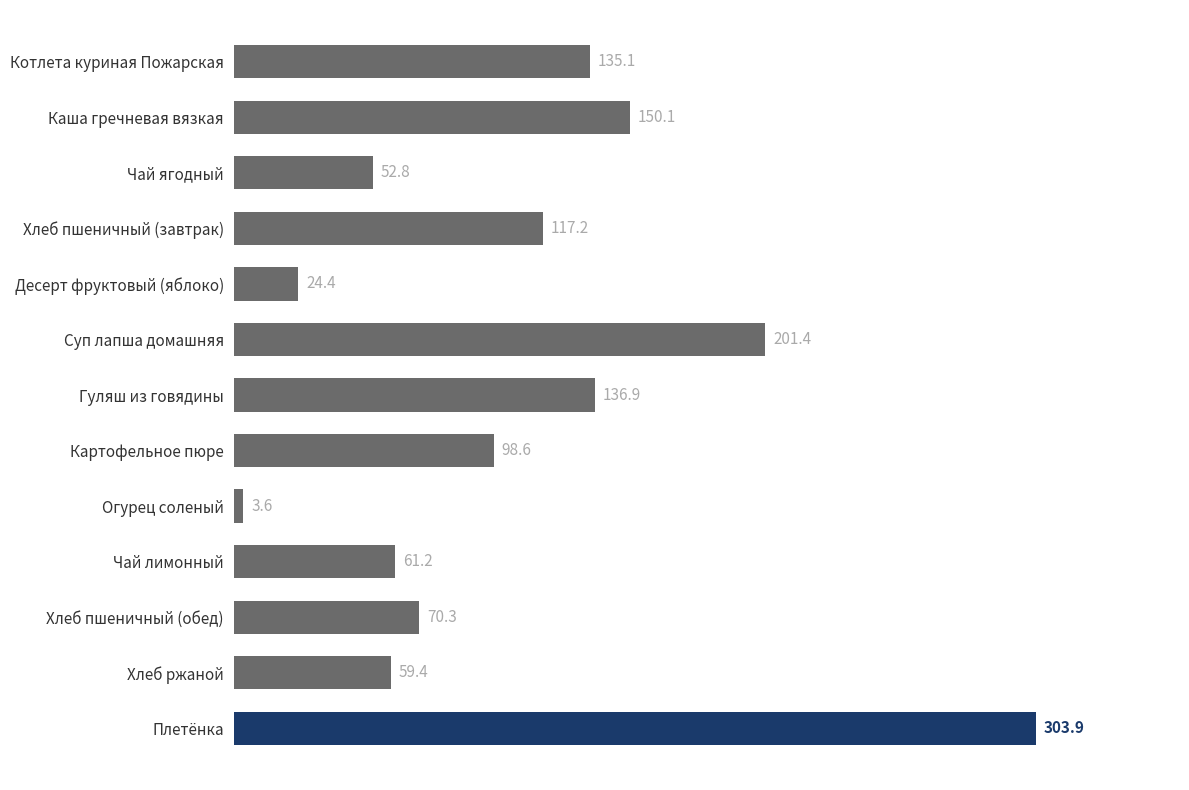

What is the label of the 7th bar from the top?

Гуляш из говядины